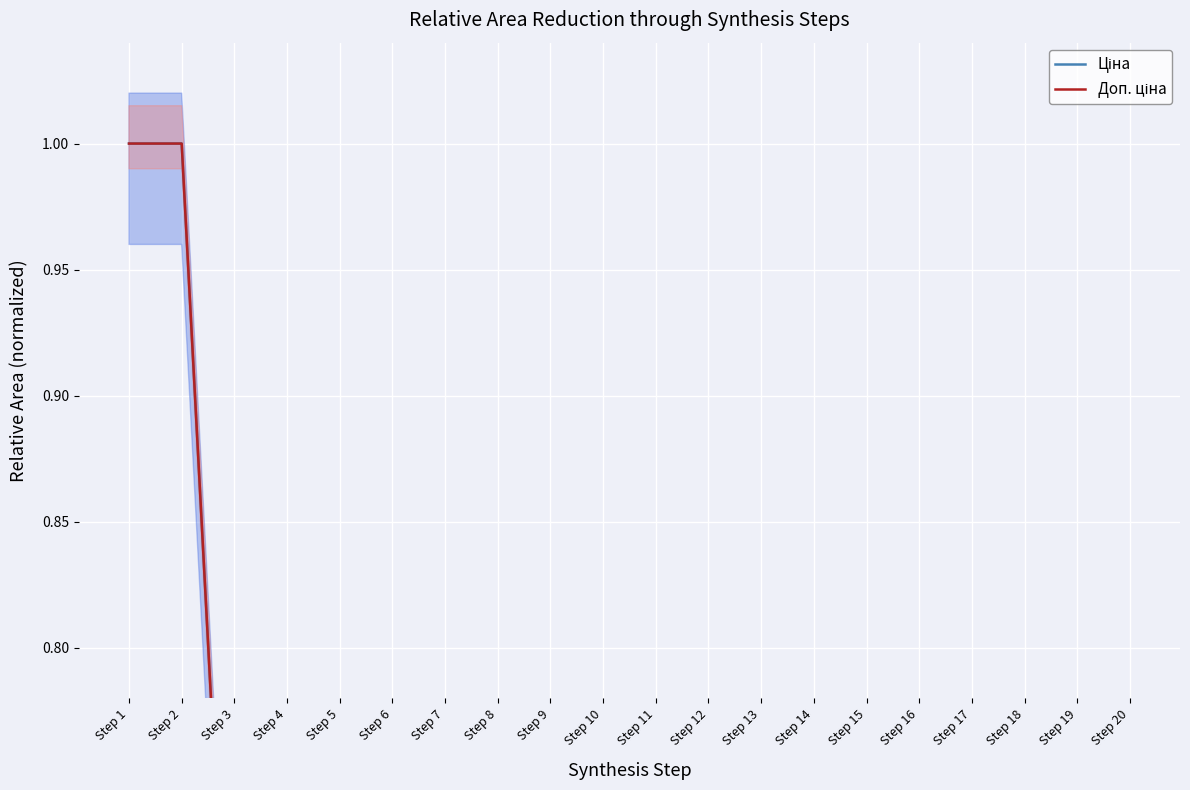

Count the number of data series in this chart.

2